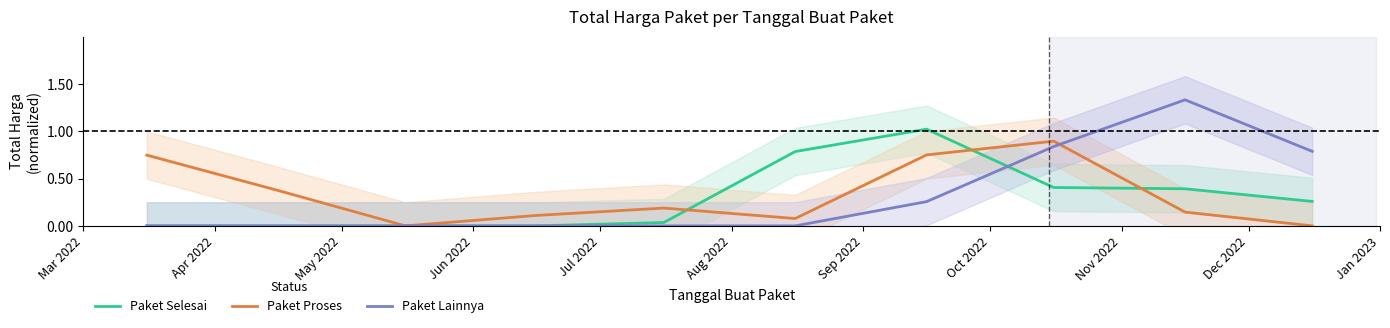

What is the difference between the Paket Selesai values at Aug 2022 and Apr 2022?

0.8